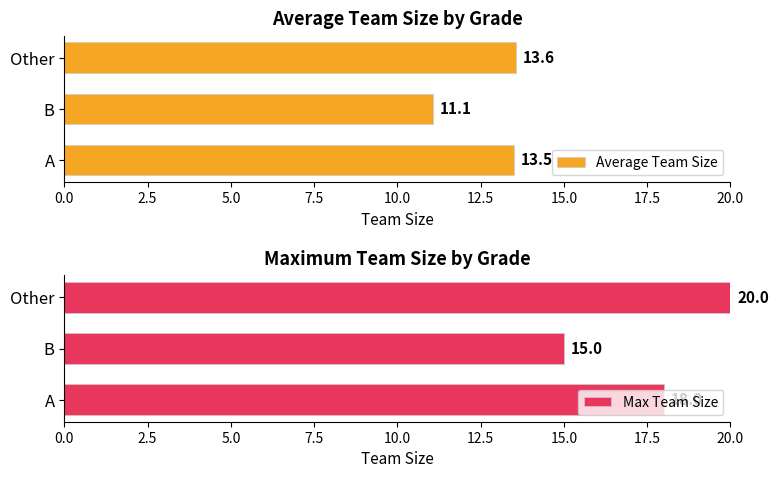

What value does the Average Team Size series have at B?

11.1